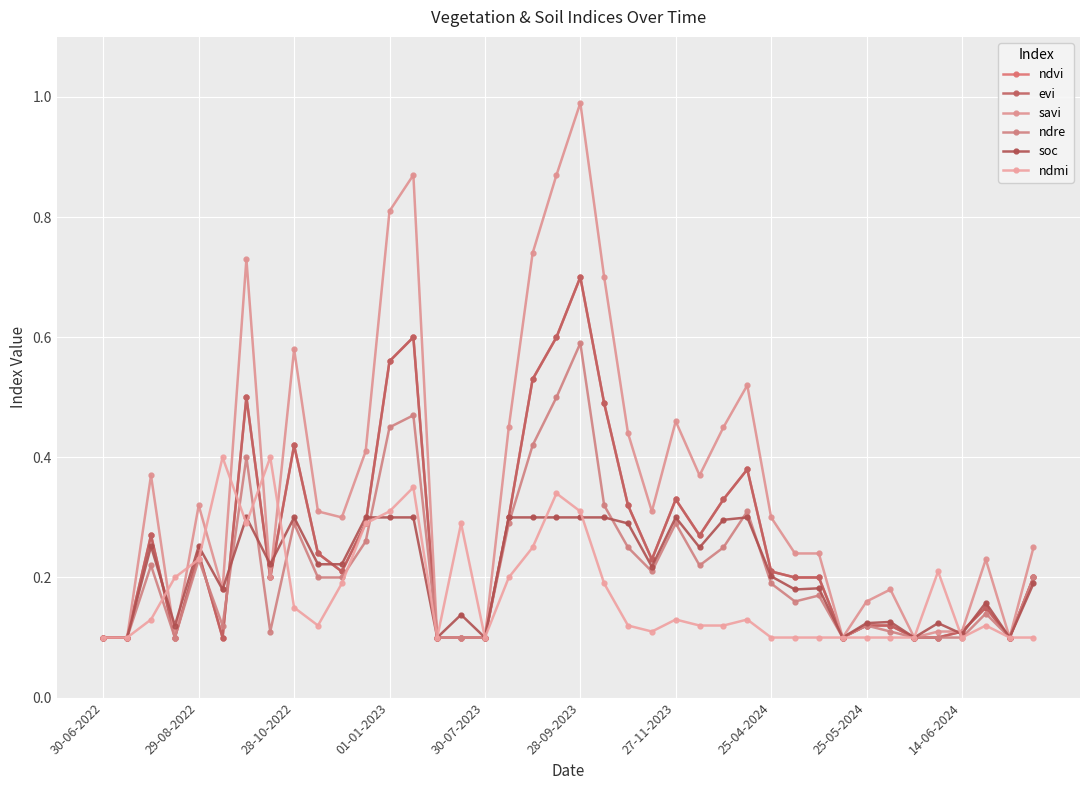

Does the chart have visible grid lines?

Yes